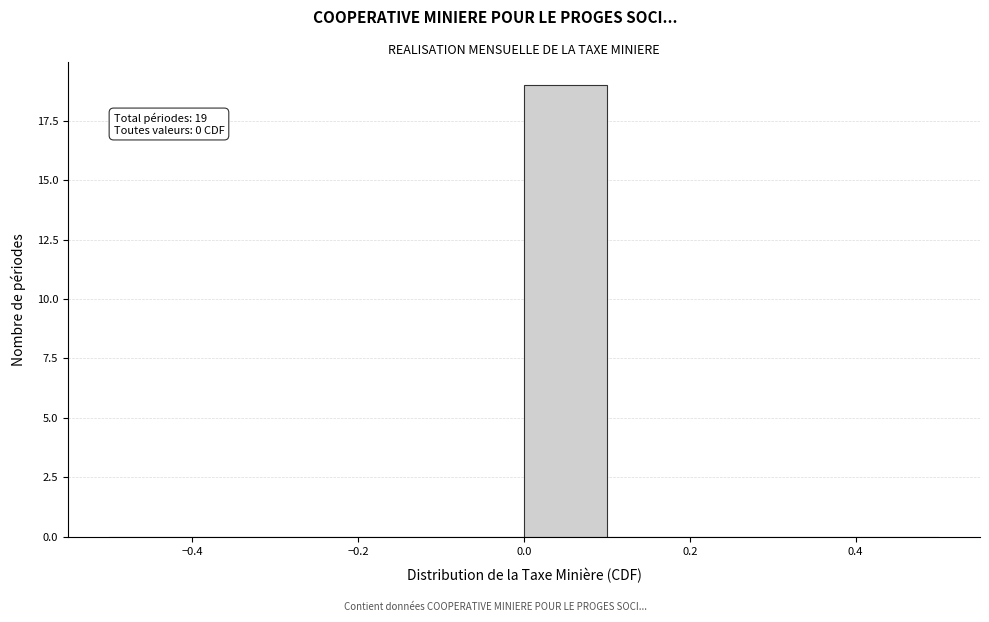

Over which range of the x-axis is the bar tallest?

0.0 to 0.1